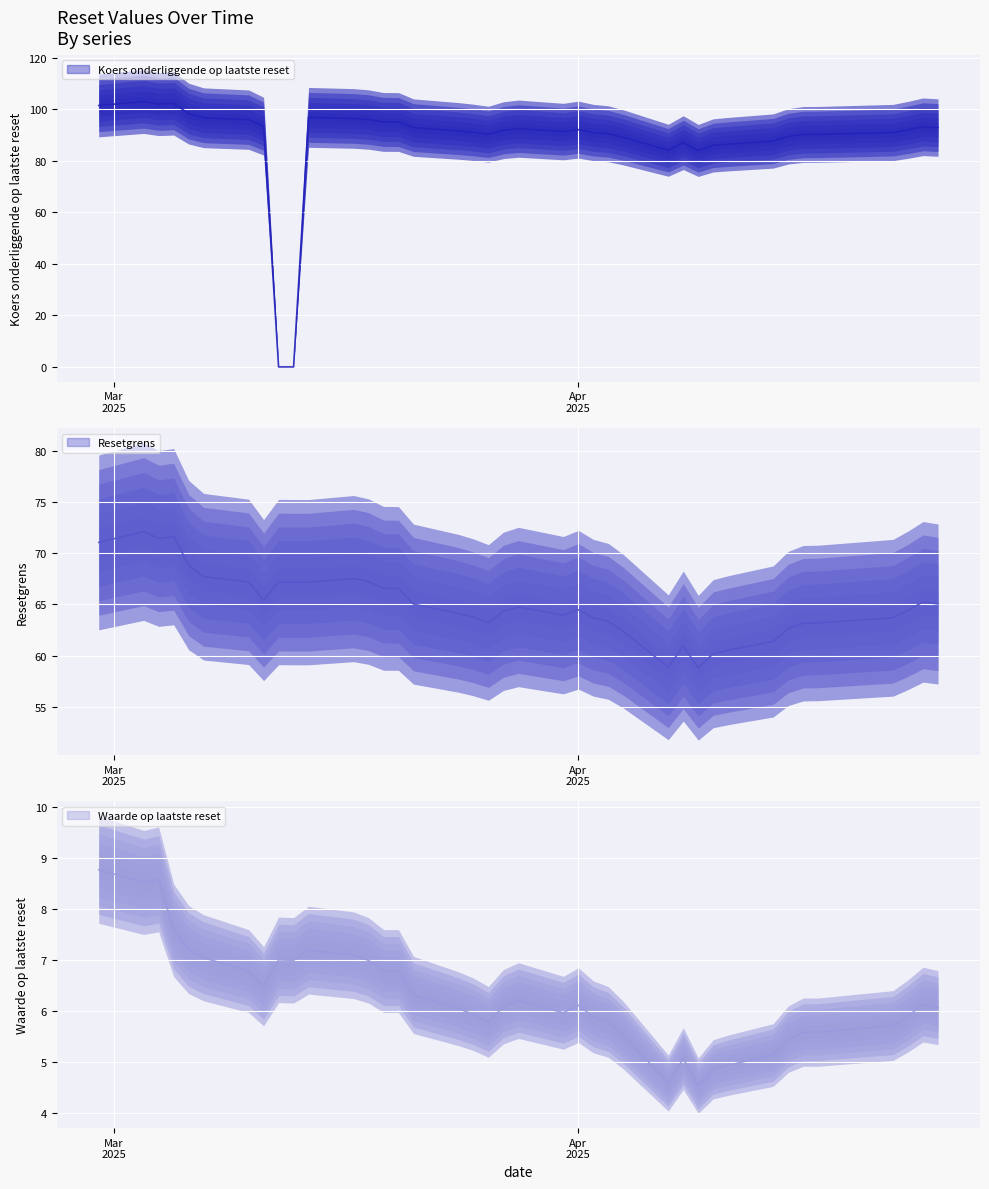

Which series has the largest total across all categories?

Koers onderliggende op laatste reset (mid)